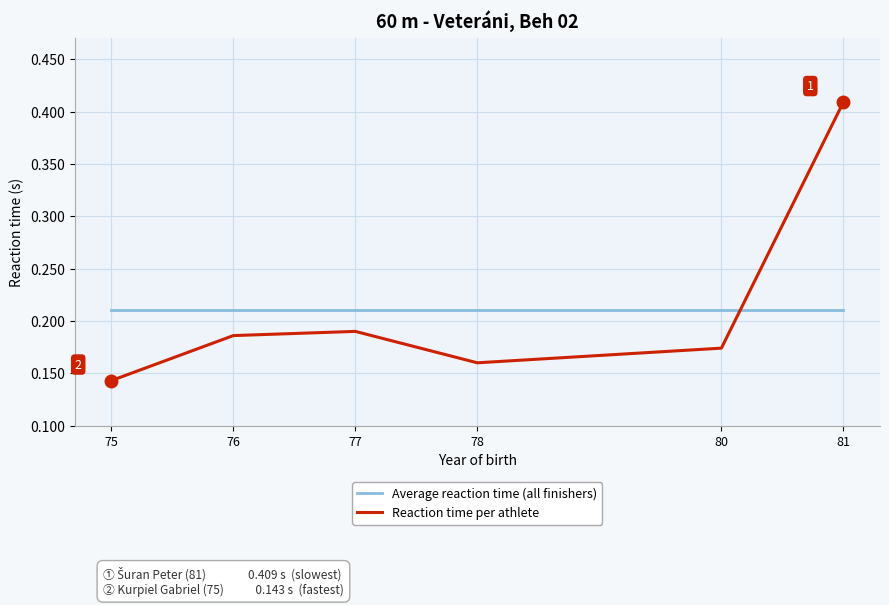

Which series has the widest spread of values?

Reaction time per athlete